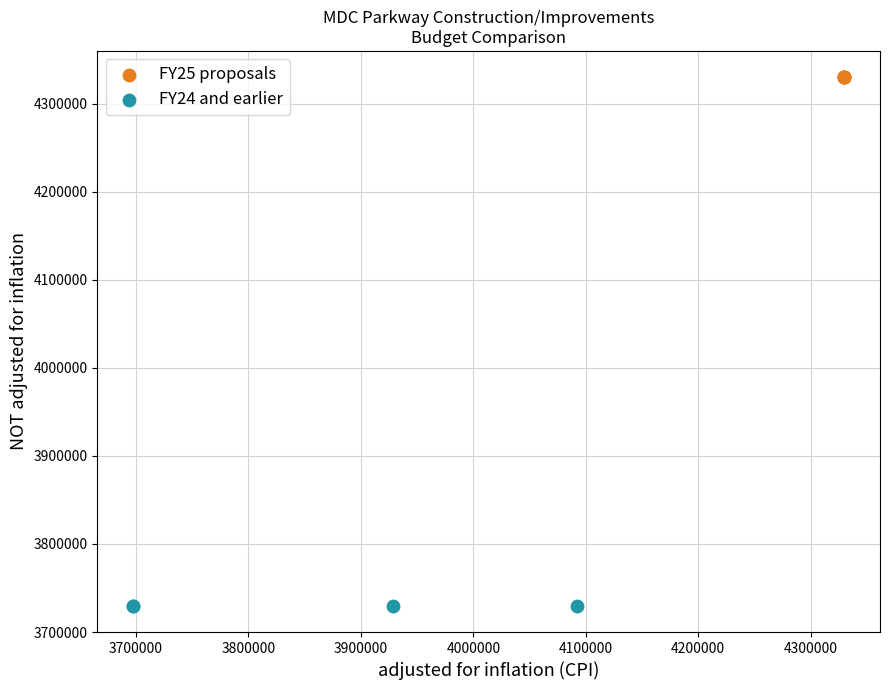

Which series contains the lowest Y value?

FY24 and earlier